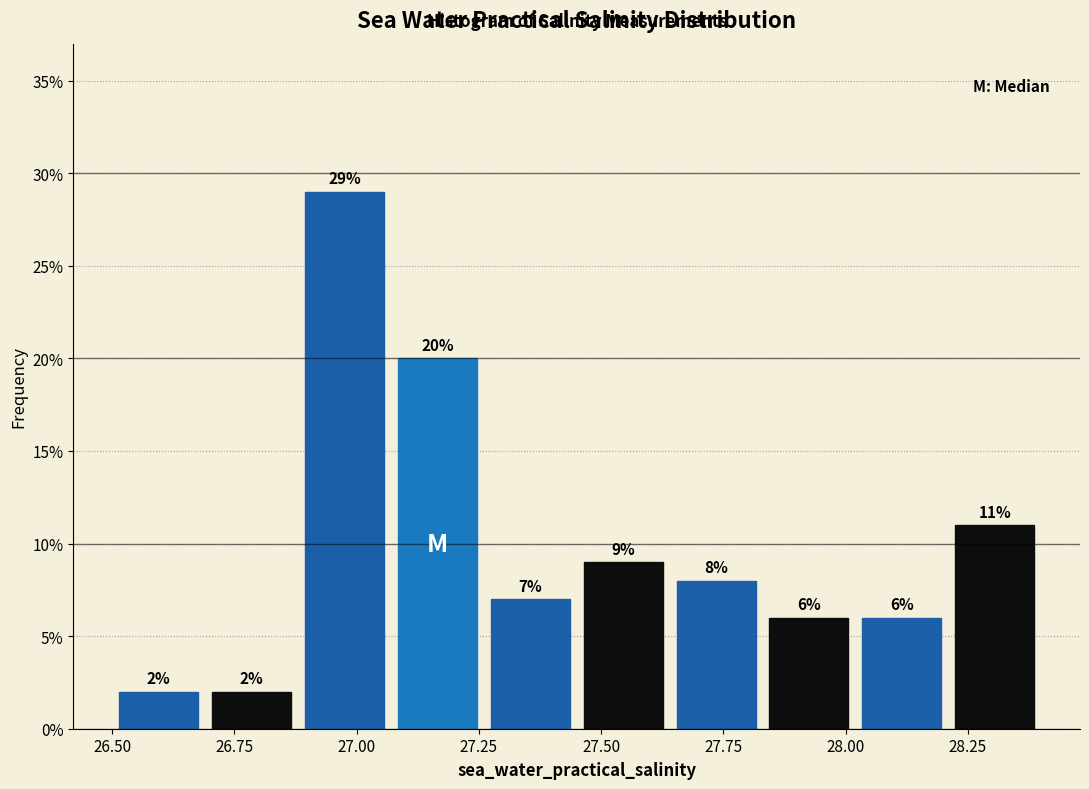

Around what value on the x-axis is the tallest bar? Give the approximate position of its centre, as read against the axis.

27.00